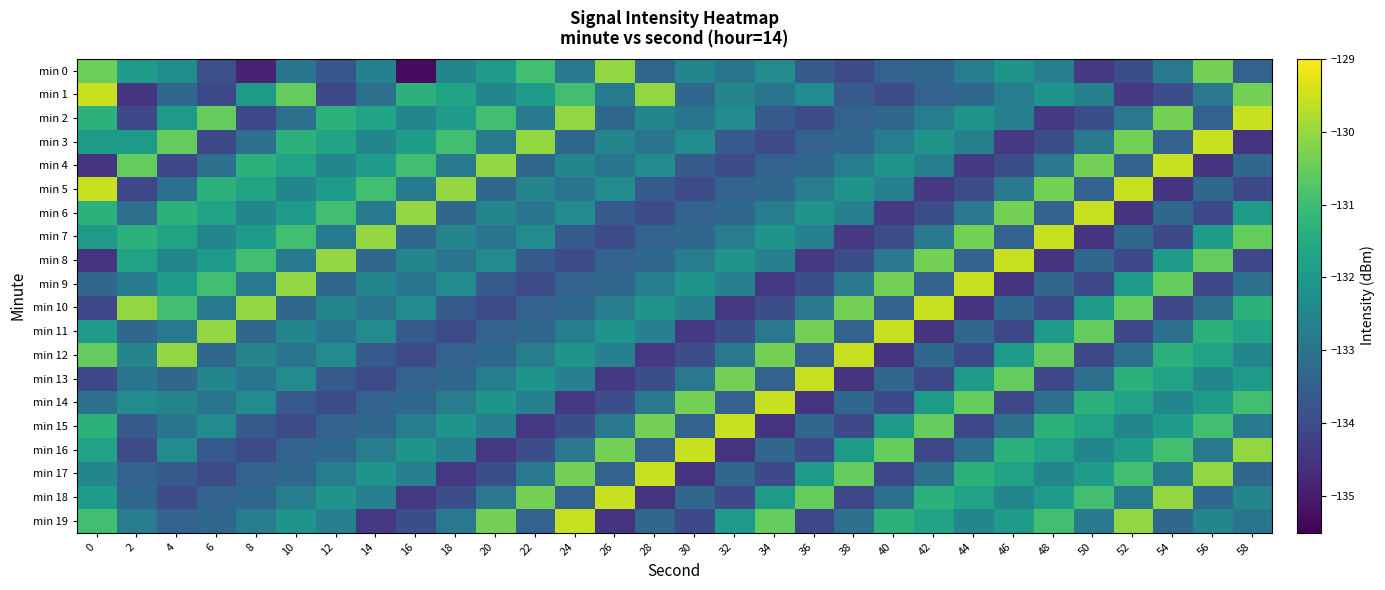

Reading left to right, what are all the values shown in this chart?

min 0: 0=-130.4	2=-131.9	4=-132.3	6=-133.9	8=-134.9	10=-133.0	12=-133.8	14=-132.6	16=-135.3	18=-132.5	20=-131.9	22=-131.0	24=-132.8	26=-130.1	28=-133.3	30=-132.5	32=-133.0	34=-132.4	36=-133.7	38=-134.0	40=-133.5	42=-133.3	44=-132.7	46=-132.1	48=-132.7	50=-134.4	52=-133.9	54=-132.9	56=-130.4	58=-133.5
min 1: 0=-129.5	2=-134.5	4=-133.3	6=-134.1	8=-131.9	10=-130.5	12=-134.1	14=-133.1	16=-131.3	18=-131.7	20=-132.5	22=-131.9	24=-131.0	26=-132.8	28=-130.1	30=-133.3	32=-132.5	34=-133.0	36=-132.4	38=-133.7	40=-134.0	42=-133.5	44=-133.3	46=-132.7	48=-132.1	50=-132.7	52=-134.4	54=-133.9	56=-132.9	58=-130.4
min 2: 0=-131.3	2=-134.1	4=-131.9	6=-130.5	8=-134.1	10=-133.1	12=-131.3	14=-131.7	16=-132.5	18=-131.9	20=-131.0	22=-132.8	24=-130.1	26=-133.3	28=-132.5	30=-133.0	32=-132.4	34=-133.7	36=-134.0	38=-133.5	40=-133.3	42=-132.7	44=-132.1	46=-132.7	48=-134.4	50=-133.9	52=-132.9	54=-130.4	56=-133.5	58=-129.5
min 3: 0=-131.9	2=-131.9	4=-130.5	6=-134.1	8=-133.1	10=-131.3	12=-131.7	14=-132.5	16=-131.9	18=-131.0	20=-132.8	22=-130.1	24=-133.3	26=-132.5	28=-133.0	30=-132.4	32=-133.7	34=-134.0	36=-133.5	38=-133.3	40=-132.7	42=-132.1	44=-132.7	46=-134.4	48=-133.9	50=-132.9	52=-130.4	54=-133.5	56=-129.5	58=-134.5
min 4: 0=-134.5	2=-130.5	4=-134.1	6=-133.1	8=-131.3	10=-131.7	12=-132.5	14=-131.9	16=-131.0	18=-132.8	20=-130.1	22=-133.3	24=-132.5	26=-133.0	28=-132.4	30=-133.7	32=-134.0	34=-133.5	36=-133.3	38=-132.7	40=-132.1	42=-132.7	44=-134.4	46=-133.9	48=-132.9	50=-130.4	52=-133.5	54=-129.5	56=-134.5	58=-133.3
min 5: 0=-129.5	2=-134.1	4=-133.1	6=-131.3	8=-131.7	10=-132.5	12=-131.9	14=-131.0	16=-132.8	18=-130.1	20=-133.3	22=-132.5	24=-133.0	26=-132.4	28=-133.7	30=-134.0	32=-133.5	34=-133.3	36=-132.7	38=-132.1	40=-132.7	42=-134.4	44=-133.9	46=-132.9	48=-130.4	50=-133.5	52=-129.5	54=-134.5	56=-133.3	58=-134.1
min 6: 0=-131.3	2=-133.1	4=-131.3	6=-131.7	8=-132.5	10=-131.9	12=-131.0	14=-132.8	16=-130.1	18=-133.3	20=-132.5	22=-133.0	24=-132.4	26=-133.7	28=-134.0	30=-133.5	32=-133.3	34=-132.7	36=-132.1	38=-132.7	40=-134.4	42=-133.9	44=-132.9	46=-130.4	48=-133.5	50=-129.5	52=-134.5	54=-133.3	56=-134.1	58=-131.9
min 7: 0=-131.9	2=-131.3	4=-131.7	6=-132.5	8=-131.9	10=-131.0	12=-132.8	14=-130.1	16=-133.3	18=-132.5	20=-133.0	22=-132.4	24=-133.7	26=-134.0	28=-133.5	30=-133.3	32=-132.7	34=-132.1	36=-132.7	38=-134.4	40=-133.9	42=-132.9	44=-130.4	46=-133.5	48=-129.5	50=-134.5	52=-133.3	54=-134.1	56=-131.9	58=-130.5
min 8: 0=-134.5	2=-131.7	4=-132.5	6=-131.9	8=-131.0	10=-132.8	12=-130.1	14=-133.3	16=-132.5	18=-133.0	20=-132.4	22=-133.7	24=-134.0	26=-133.5	28=-133.3	30=-132.7	32=-132.1	34=-132.7	36=-134.4	38=-133.9	40=-132.9	42=-130.4	44=-133.5	46=-129.5	48=-134.5	50=-133.3	52=-134.1	54=-131.9	56=-130.5	58=-134.1
min 9: 0=-133.3	2=-132.8	4=-131.9	6=-131.0	8=-132.8	10=-130.1	12=-133.3	14=-132.5	16=-133.0	18=-132.4	20=-133.7	22=-134.0	24=-133.5	26=-133.3	28=-132.7	30=-132.1	32=-132.7	34=-134.4	36=-133.9	38=-132.9	40=-130.4	42=-133.5	44=-129.5	46=-134.5	48=-133.3	50=-134.1	52=-131.9	54=-130.5	56=-134.1	58=-133.1
min 10: 0=-134.1	2=-130.1	4=-131.0	6=-132.8	8=-130.1	10=-133.3	12=-132.5	14=-133.0	16=-132.4	18=-133.7	20=-134.0	22=-133.5	24=-133.3	26=-132.7	28=-132.1	30=-132.7	32=-134.4	34=-133.9	36=-132.9	38=-130.4	40=-133.5	42=-129.5	44=-134.5	46=-133.3	48=-134.1	50=-131.9	52=-130.5	54=-134.1	56=-133.1	58=-131.3
min 11: 0=-131.9	2=-133.3	4=-132.8	6=-130.1	8=-133.3	10=-132.5	12=-133.0	14=-132.4	16=-133.7	18=-134.0	20=-133.5	22=-133.3	24=-132.7	26=-132.1	28=-132.7	30=-134.4	32=-133.9	34=-132.9	36=-130.4	38=-133.5	40=-129.5	42=-134.5	44=-133.3	46=-134.1	48=-131.9	50=-130.5	52=-134.1	54=-133.1	56=-131.3	58=-131.7
min 12: 0=-130.5	2=-132.5	4=-130.1	6=-133.3	8=-132.5	10=-133.0	12=-132.4	14=-133.7	16=-134.0	18=-133.5	20=-133.3	22=-132.7	24=-132.1	26=-132.7	28=-134.4	30=-133.9	32=-132.9	34=-130.4	36=-133.5	38=-129.5	40=-134.5	42=-133.3	44=-134.1	46=-131.9	48=-130.5	50=-134.1	52=-133.1	54=-131.3	56=-131.7	58=-132.5
min 13: 0=-134.1	2=-133.0	4=-133.3	6=-132.5	8=-133.0	10=-132.4	12=-133.7	14=-134.0	16=-133.5	18=-133.3	20=-132.7	22=-132.1	24=-132.7	26=-134.4	28=-133.9	30=-132.9	32=-130.4	34=-133.5	36=-129.5	38=-134.5	40=-133.3	42=-134.1	44=-131.9	46=-130.5	48=-134.1	50=-133.1	52=-131.3	54=-131.7	56=-132.5	58=-131.9
min 14: 0=-133.1	2=-132.4	4=-132.5	6=-133.0	8=-132.4	10=-133.7	12=-134.0	14=-133.5	16=-133.3	18=-132.7	20=-132.1	22=-132.7	24=-134.4	26=-133.9	28=-132.9	30=-130.4	32=-133.5	34=-129.5	36=-134.5	38=-133.3	40=-134.1	42=-131.9	44=-130.5	46=-134.1	48=-133.1	50=-131.3	52=-131.7	54=-132.5	56=-131.9	58=-131.0
min 15: 0=-131.3	2=-133.7	4=-133.0	6=-132.4	8=-133.7	10=-134.0	12=-133.5	14=-133.3	16=-132.7	18=-132.1	20=-132.7	22=-134.4	24=-133.9	26=-132.9	28=-130.4	30=-133.5	32=-129.5	34=-134.5	36=-133.3	38=-134.1	40=-131.9	42=-130.5	44=-134.1	46=-133.1	48=-131.3	50=-131.7	52=-132.5	54=-131.9	56=-131.0	58=-132.8
min 16: 0=-131.7	2=-134.0	4=-132.4	6=-133.7	8=-134.0	10=-133.5	12=-133.3	14=-132.7	16=-132.1	18=-132.7	20=-134.4	22=-133.9	24=-132.9	26=-130.4	28=-133.5	30=-129.5	32=-134.5	34=-133.3	36=-134.1	38=-131.9	40=-130.5	42=-134.1	44=-133.1	46=-131.3	48=-131.7	50=-132.5	52=-131.9	54=-131.0	56=-132.8	58=-130.1
min 17: 0=-132.5	2=-133.5	4=-133.7	6=-134.0	8=-133.5	10=-133.3	12=-132.7	14=-132.1	16=-132.7	18=-134.4	20=-133.9	22=-132.9	24=-130.4	26=-133.5	28=-129.5	30=-134.5	32=-133.3	34=-134.1	36=-131.9	38=-130.5	40=-134.1	42=-133.1	44=-131.3	46=-131.7	48=-132.5	50=-131.9	52=-131.0	54=-132.8	56=-130.1	58=-133.3
min 18: 0=-131.9	2=-133.3	4=-134.0	6=-133.5	8=-133.3	10=-132.7	12=-132.1	14=-132.7	16=-134.4	18=-133.9	20=-132.9	22=-130.4	24=-133.5	26=-129.5	28=-134.5	30=-133.3	32=-134.1	34=-131.9	36=-130.5	38=-134.1	40=-133.1	42=-131.3	44=-131.7	46=-132.5	48=-131.9	50=-131.0	52=-132.8	54=-130.1	56=-133.3	58=-132.5
min 19: 0=-131.0	2=-132.7	4=-133.5	6=-133.3	8=-132.7	10=-132.1	12=-132.7	14=-134.4	16=-133.9	18=-132.9	20=-130.4	22=-133.5	24=-129.5	26=-134.5	28=-133.3	30=-134.1	32=-131.9	34=-130.5	36=-134.1	38=-133.1	40=-131.3	42=-131.7	44=-132.5	46=-131.9	48=-131.0	50=-132.8	52=-130.1	54=-133.3	56=-132.5	58=-133.0